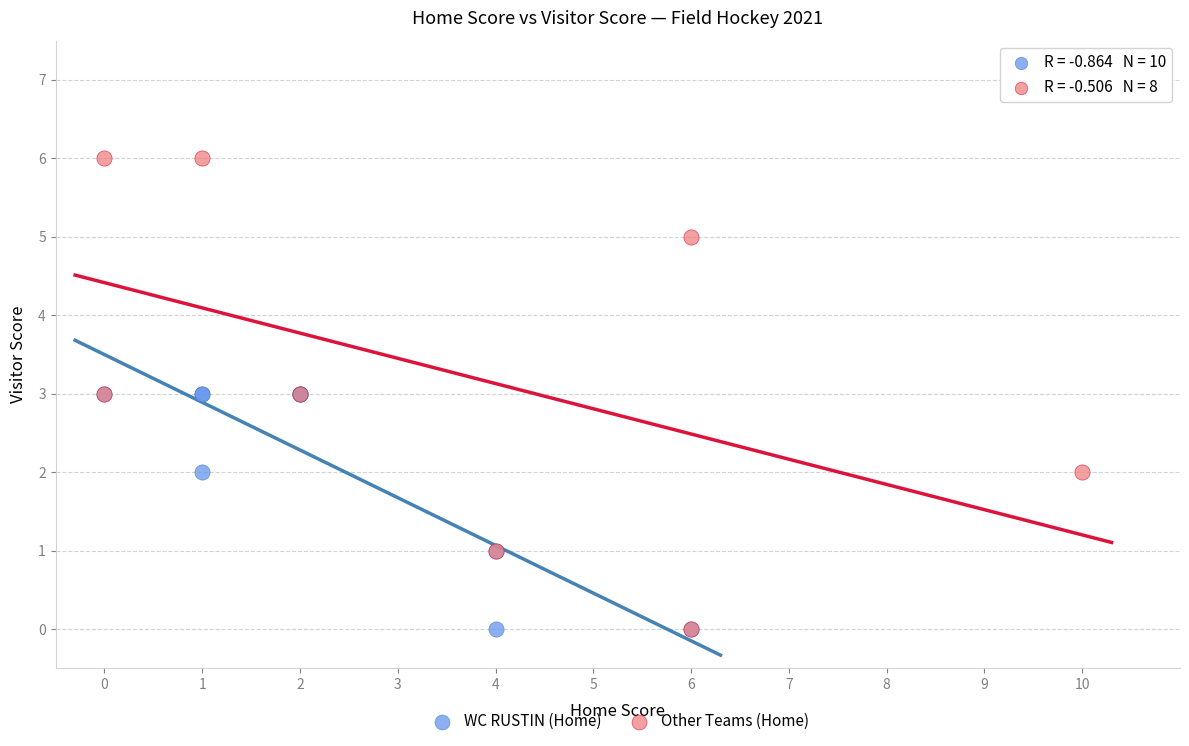

What are all the series names shown in the legend?

WC RUSTIN (Home), Other Teams (Home)